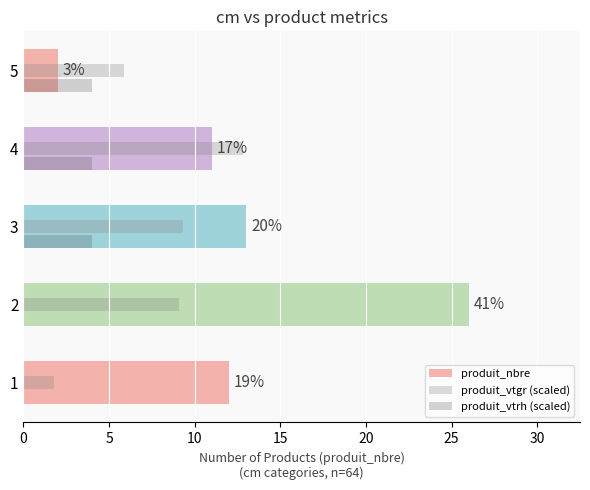

Between 4 and 5, which series saw the biggest shift?

produit_nbre